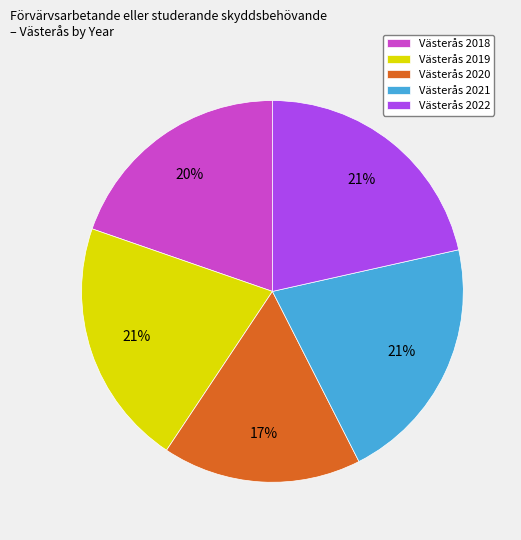

Do Västerås 2021 and Västerås 2020 together represent more than half of the pie?

No